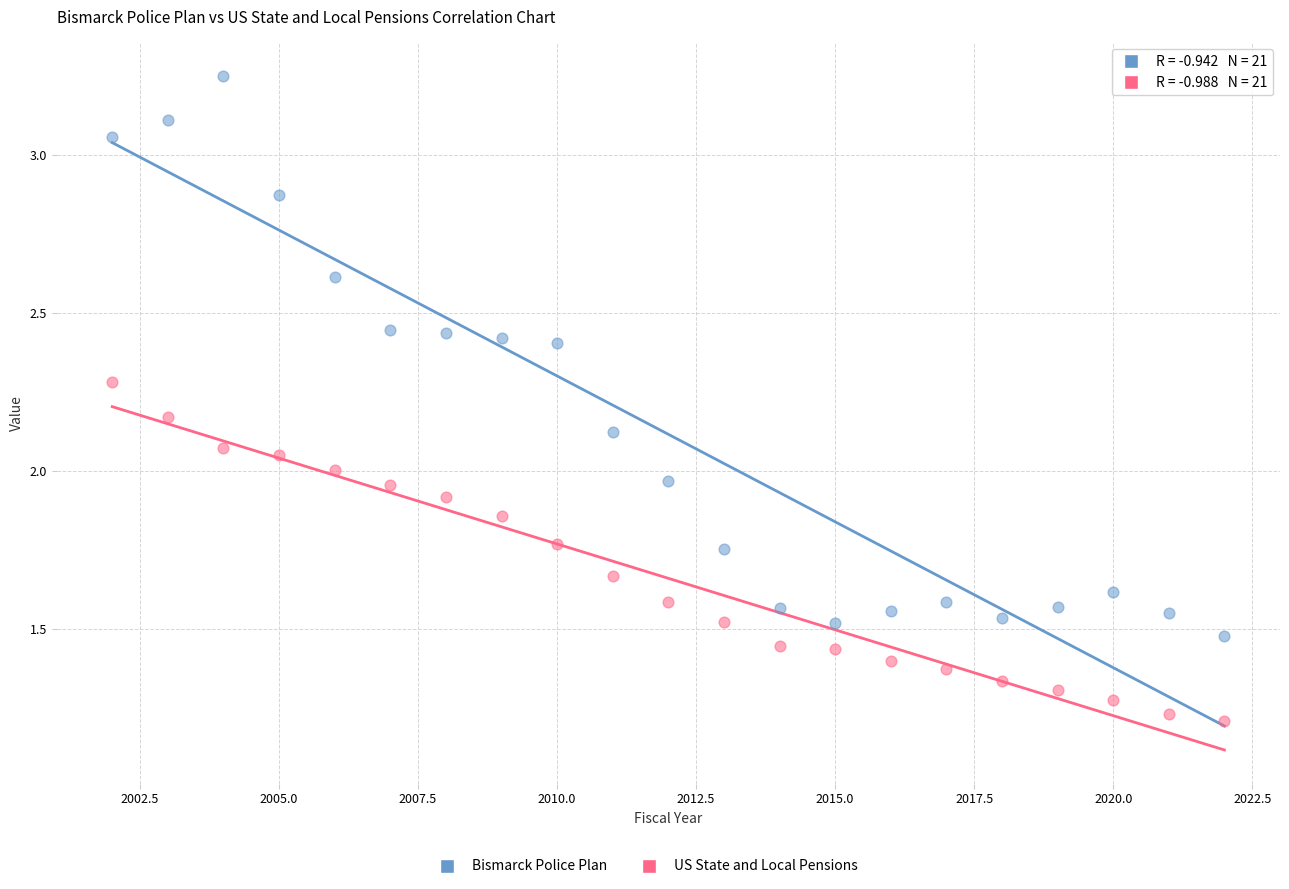

Which series contains the highest Y value?

Bismarck Police Plan